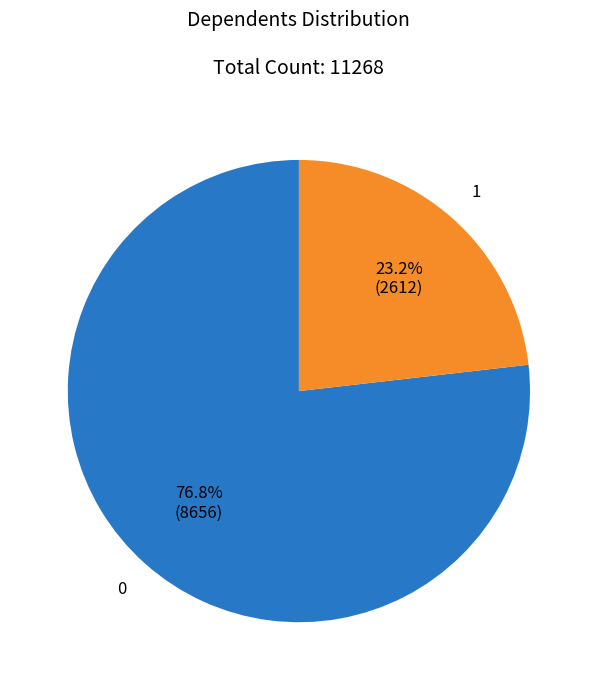

Is there a majority slice in this chart?

Yes